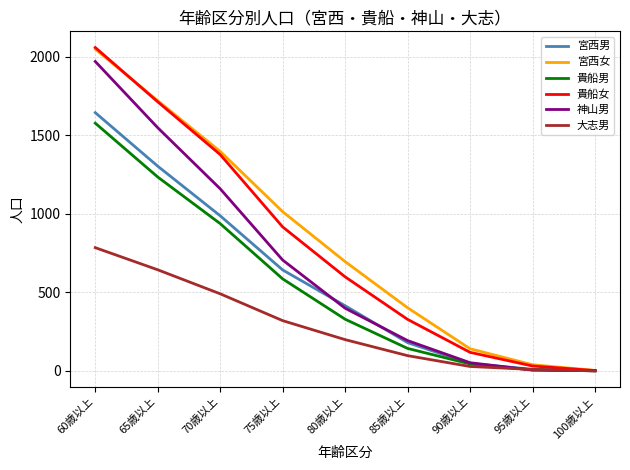

What value does the 大志男 series have at 80歳以上, to the nearest 50?

200